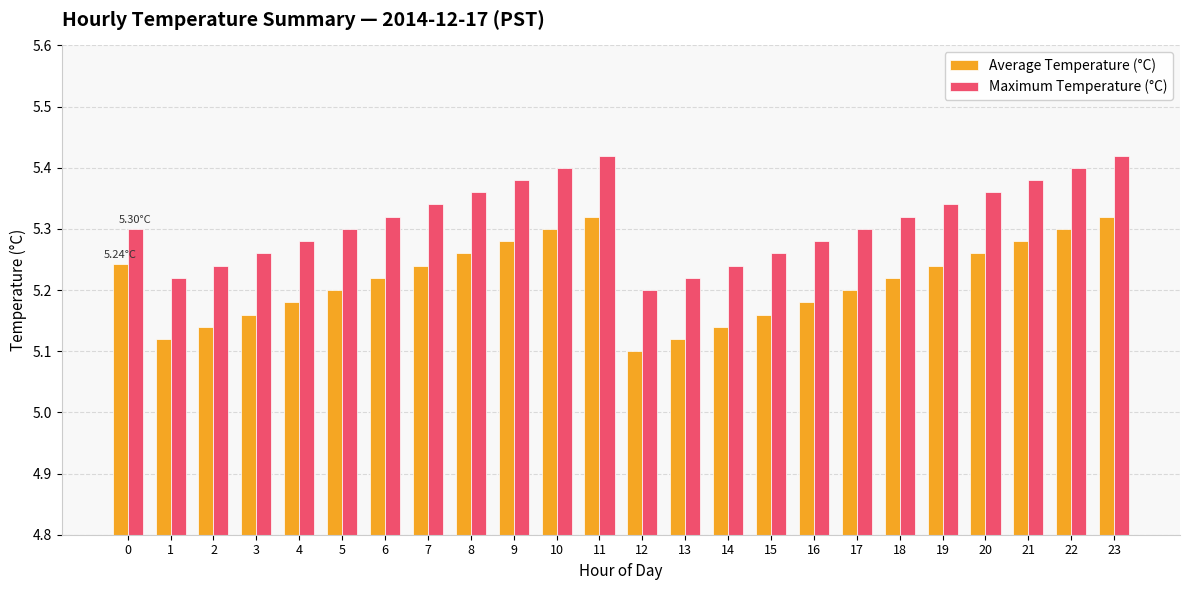

Which category has the lowest value across all series?

12